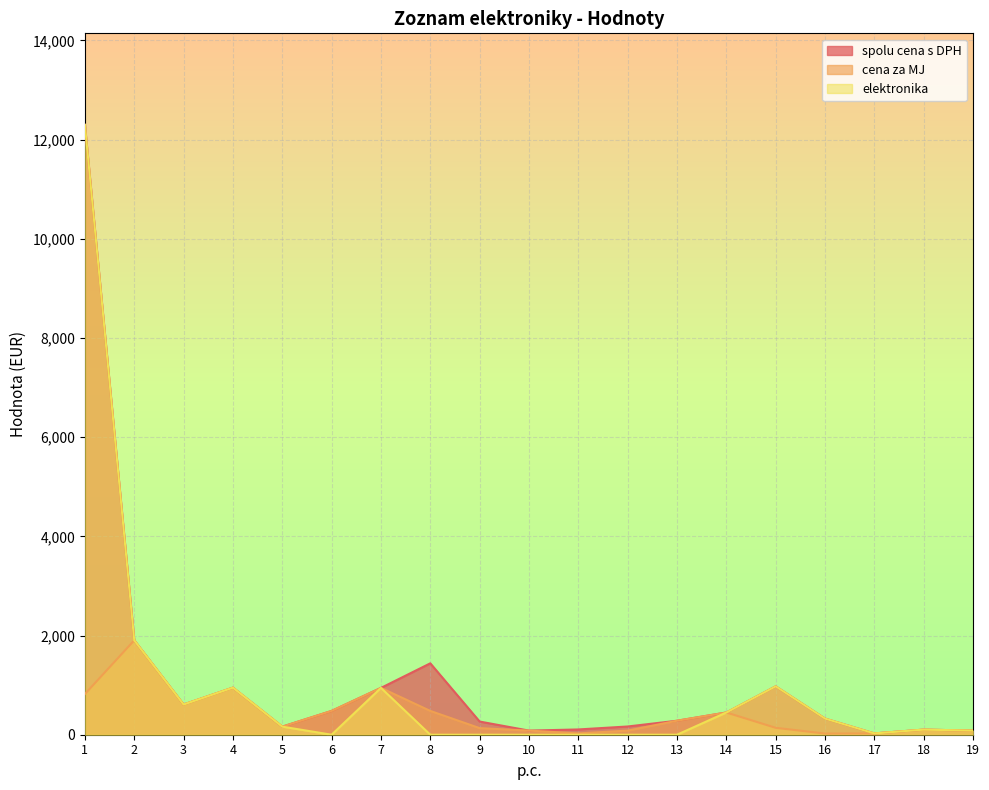

What is the value of the elektronika point at the 4th from the left?

949.0